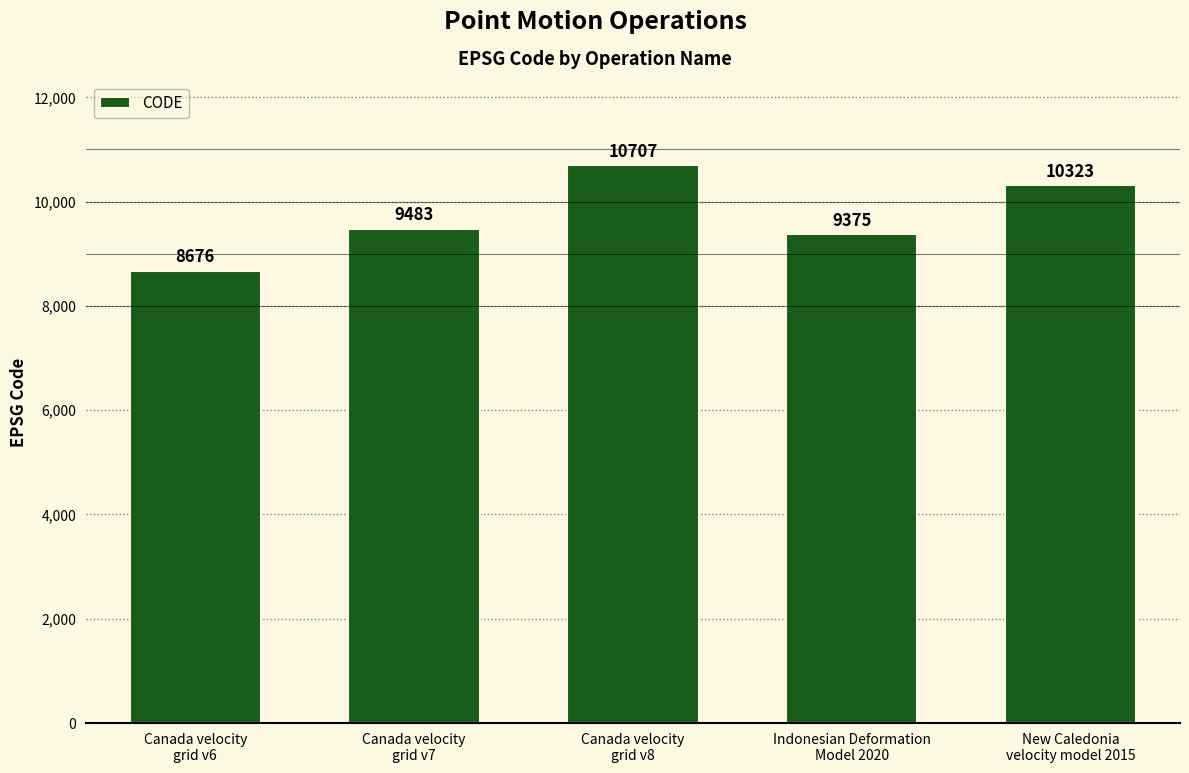

How many bars are there in total?

5